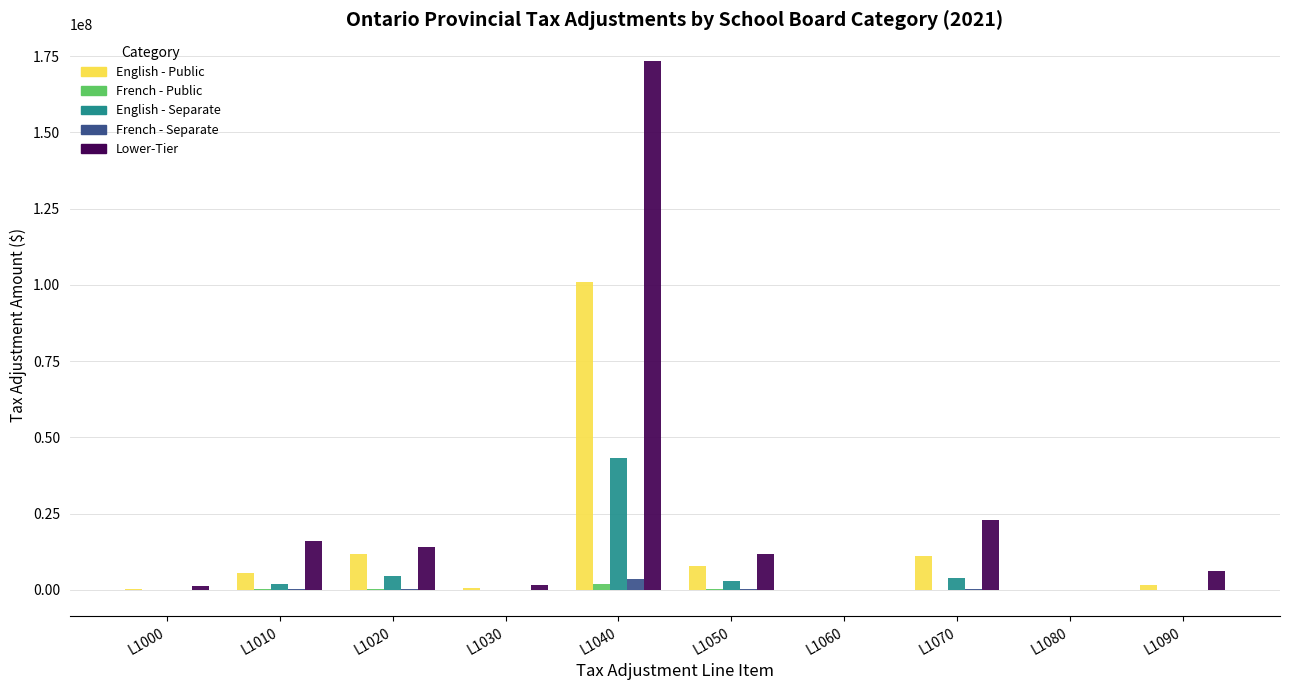

What is the maximum value shown in the chart?

173456424